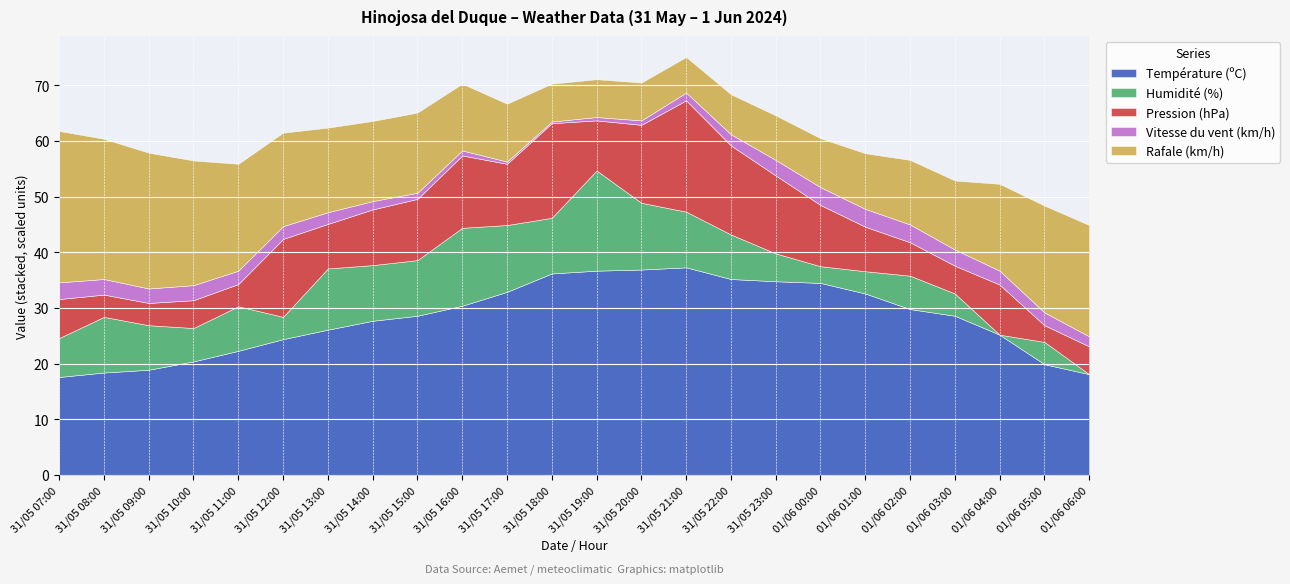

At which label is Température (ºC) closest to 27?

31/05 14:00